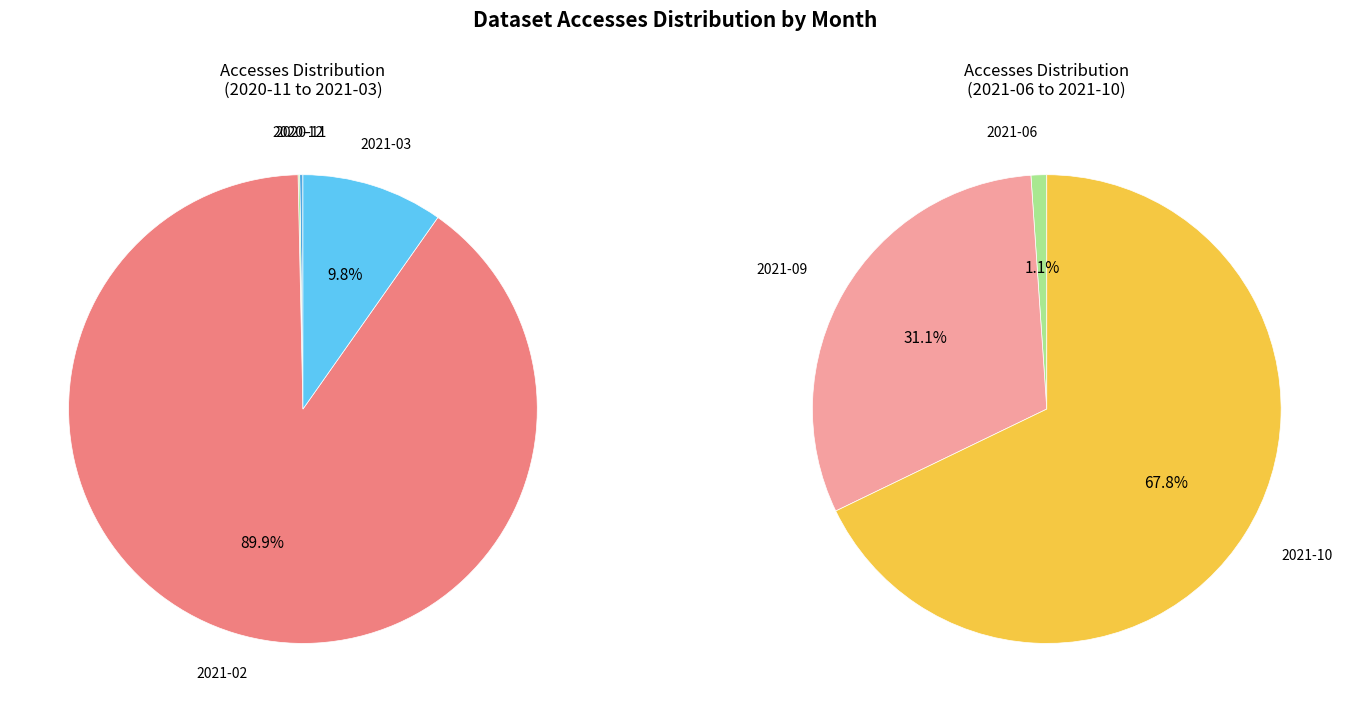

The 2021-02 slice represents 95% of the pie. True or false?

False